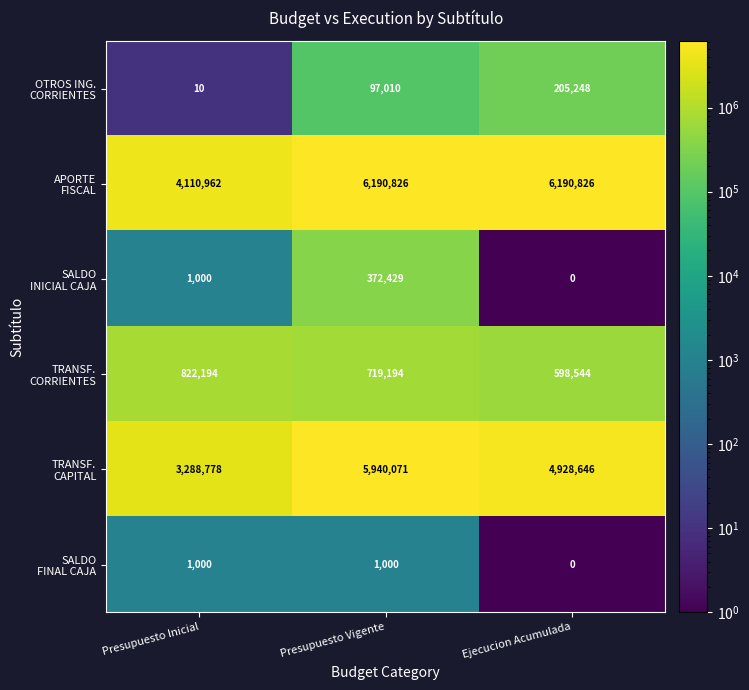

What is the spread (max minus min) of values at Ejecucion Acumulada?

6190826